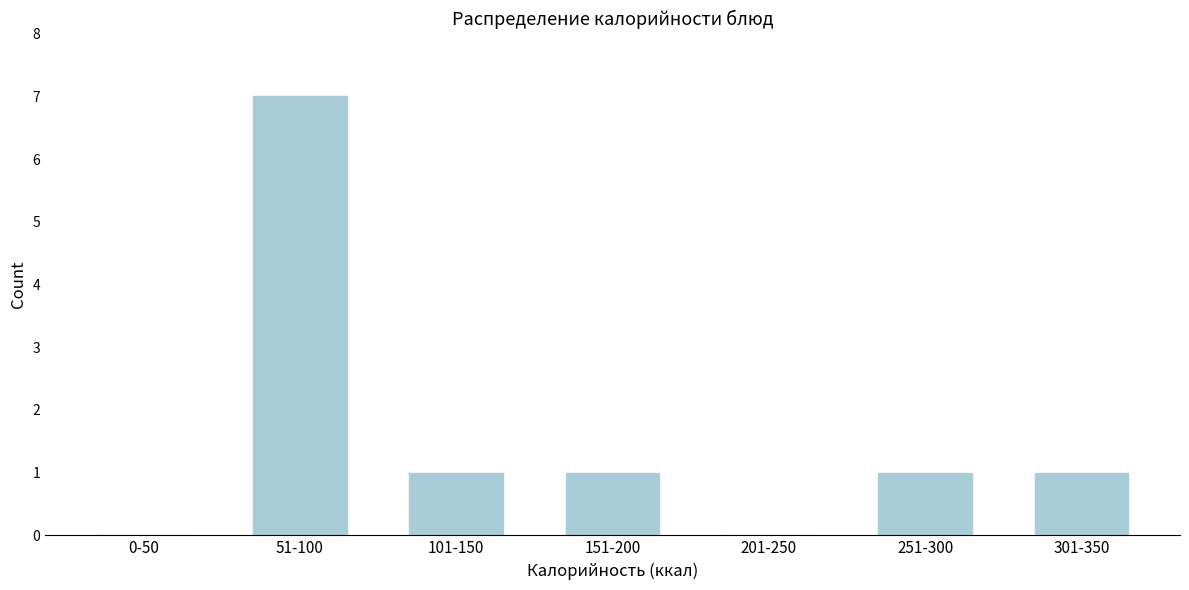

Reading right to left, list all the values displayed in this chart.

301-350=1	251-300=1	201-250=0	151-200=1	101-150=1	51-100=7	0-50=0